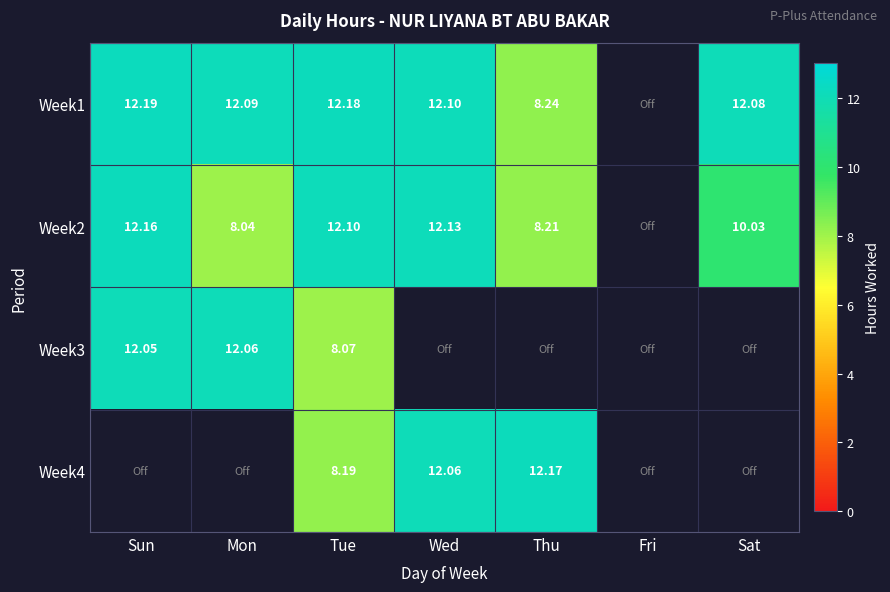

Which series has the widest spread of values?

Week2